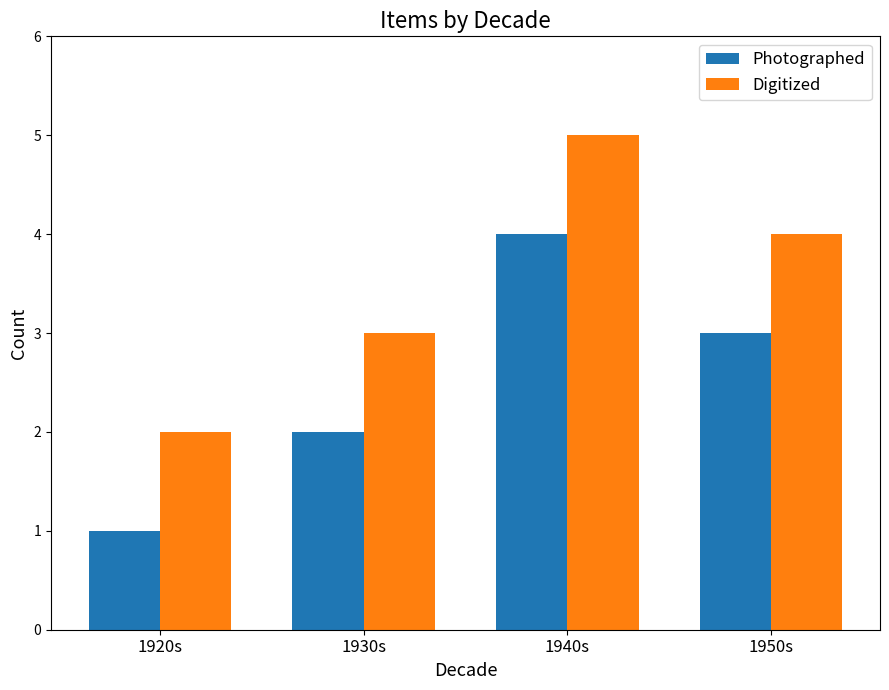

Is the value of Photographed at 1930s greater than the value of Digitized at 1930s?

No